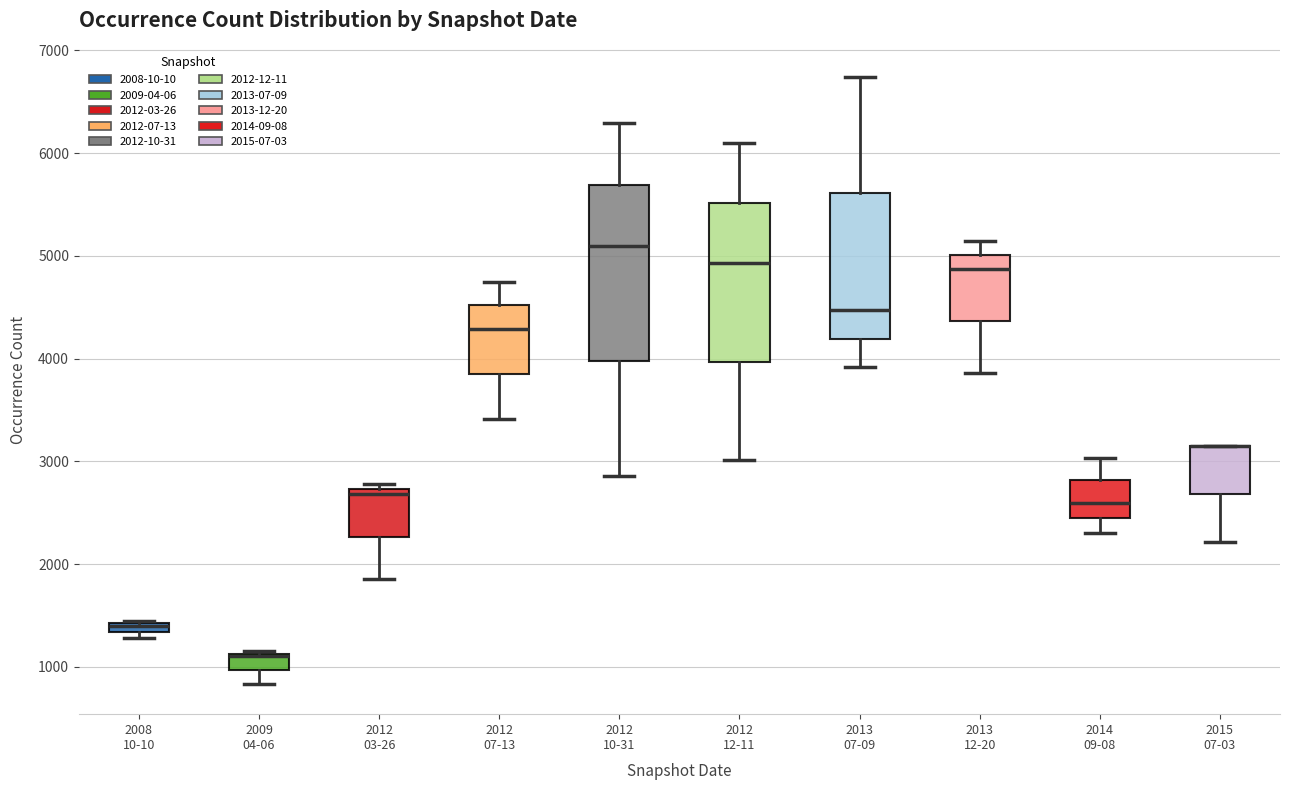

Where is the lower edge of the box for 2013 12-20 on the y-axis? The values are not printed on the chart, so give them approximately, as read against the axis.

4400